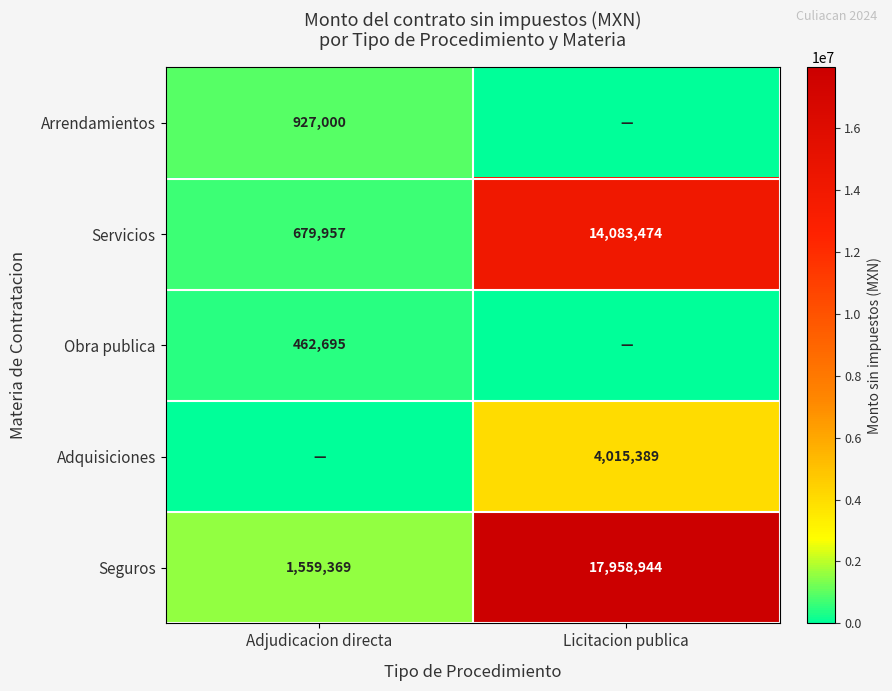

What is the sum of the Seguros values at Adjudicacion directa and Licitacion publica?

19518313